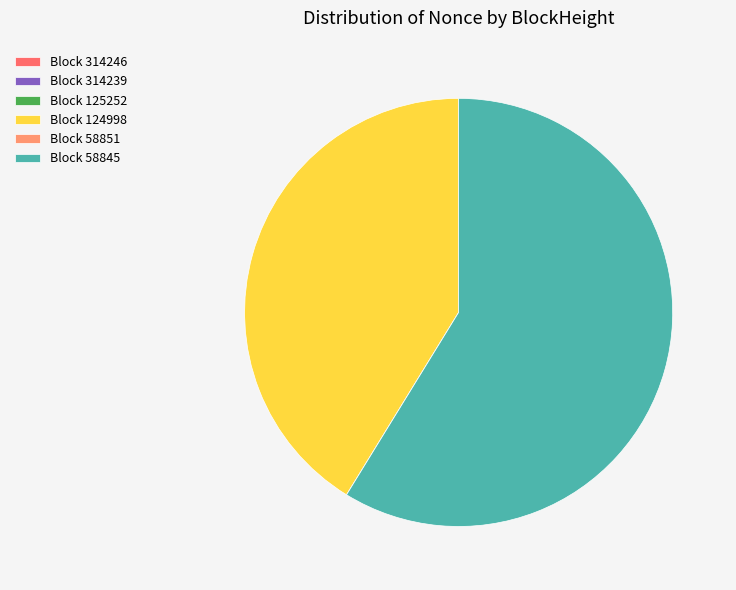

Which slice is the largest?

Block 58845